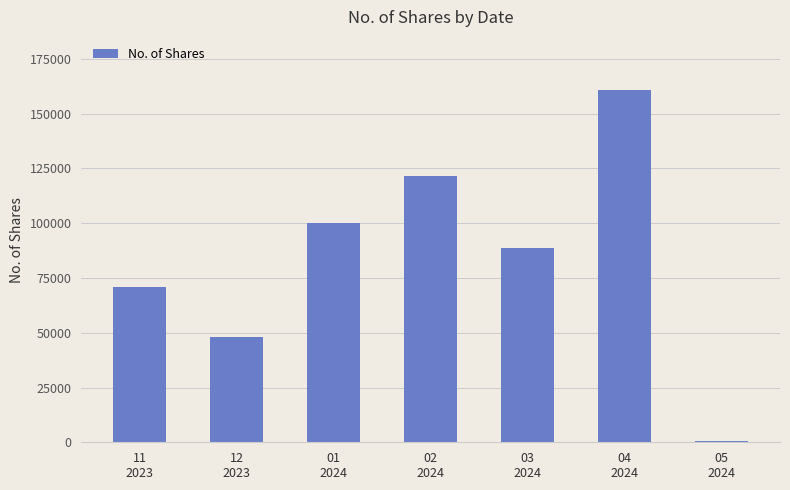

What is the greatest value displayed?

160911